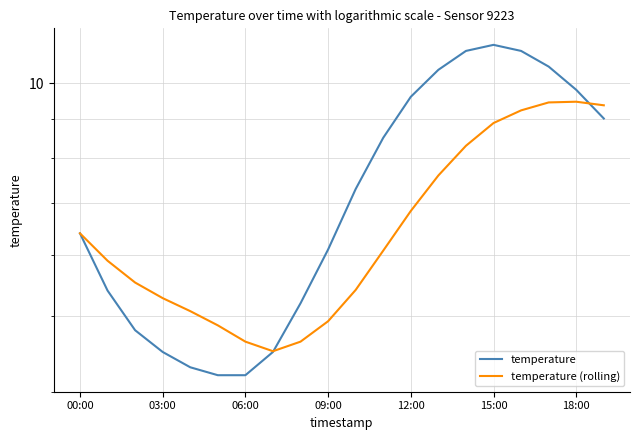

How many values in the temperature series are below 7?

10